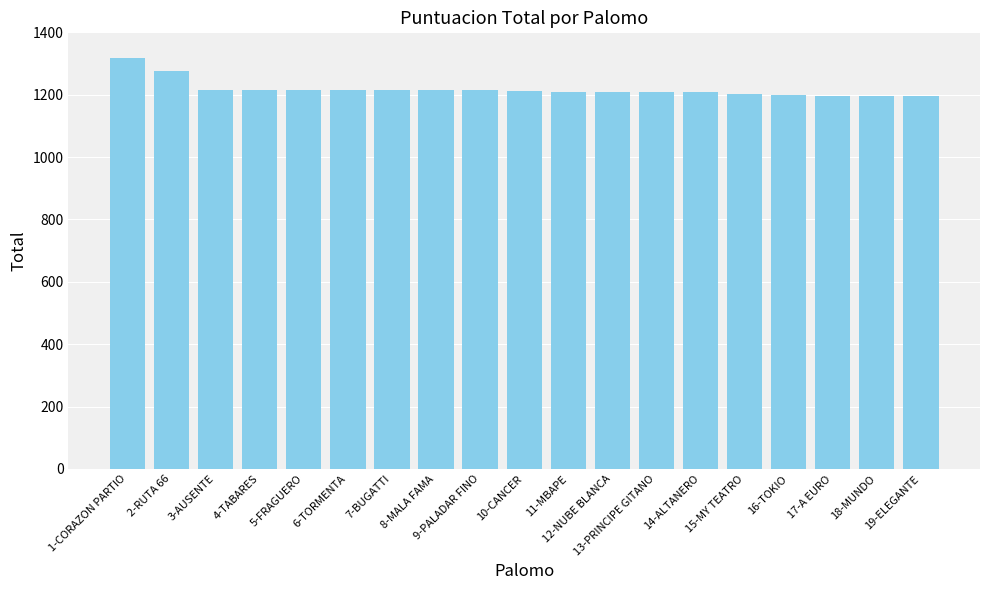

What is the ratio of the value at 19-ELEGANTE to the value at 11-MBAPE?

1.0